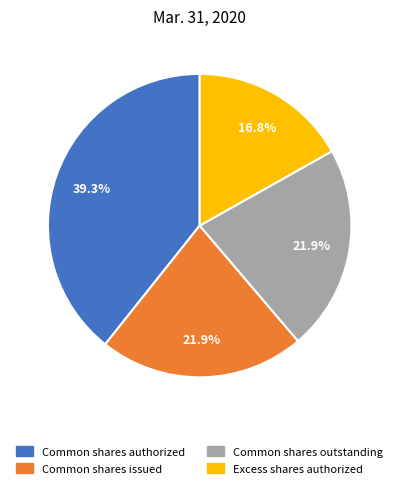

Does any single category account for the majority?

No